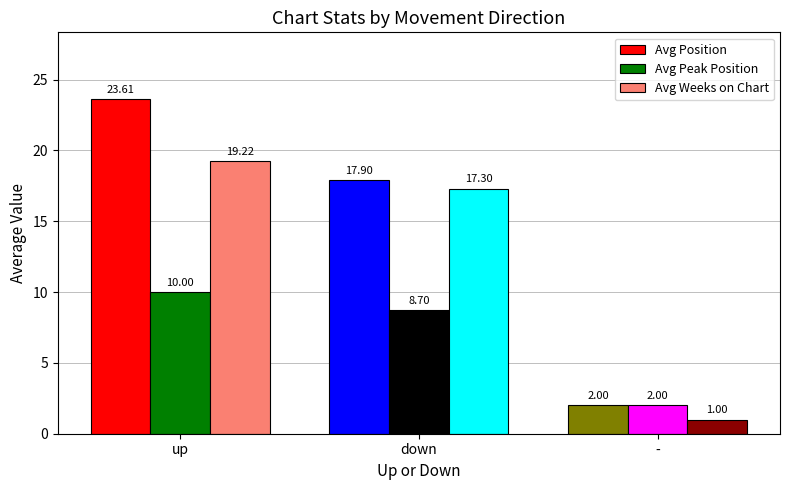

Which series has the largest range (max minus min)?

Avg Position